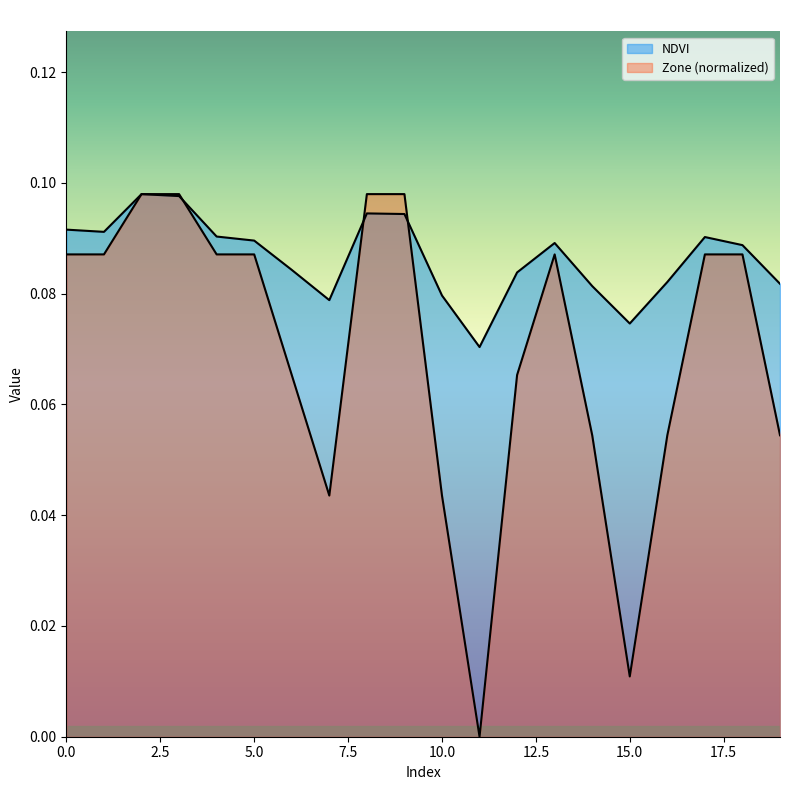

What is the total value across all series at 12?

0.1